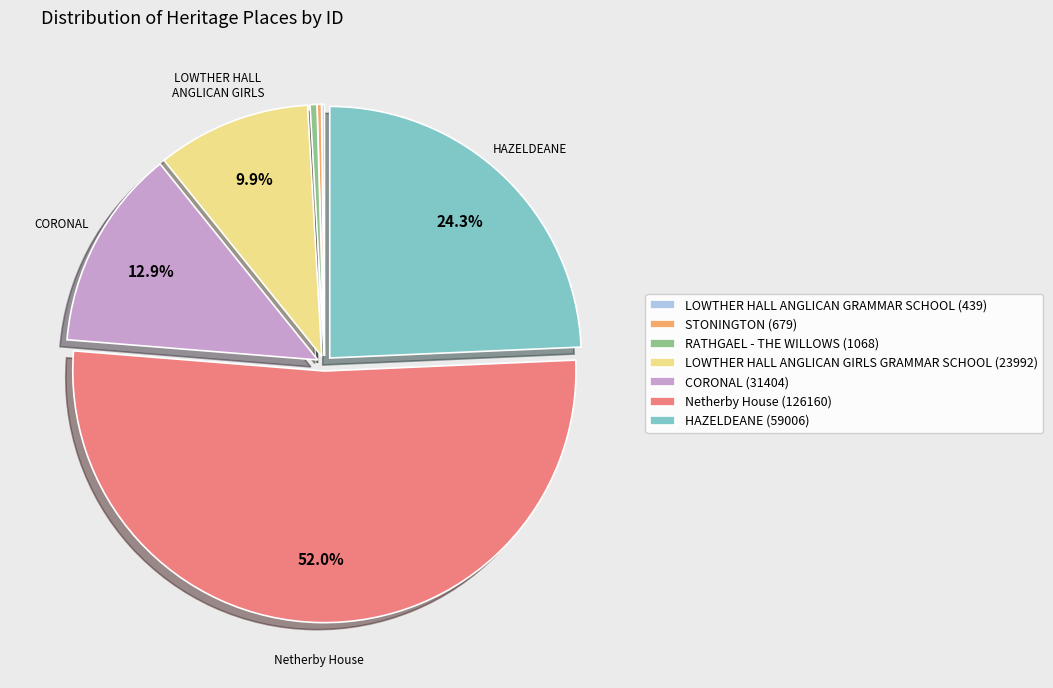

Is Netherby House (126160) the majority of the pie?

Yes